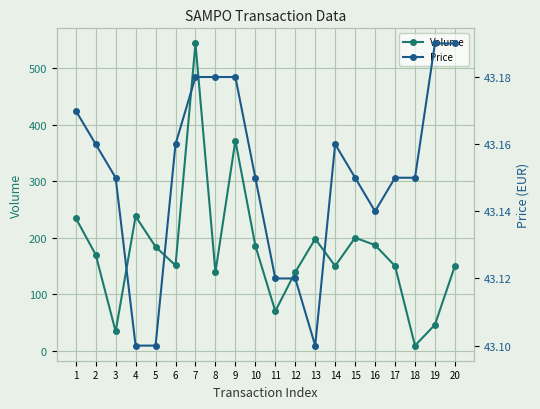

At which label is Volume closest to 276?

4